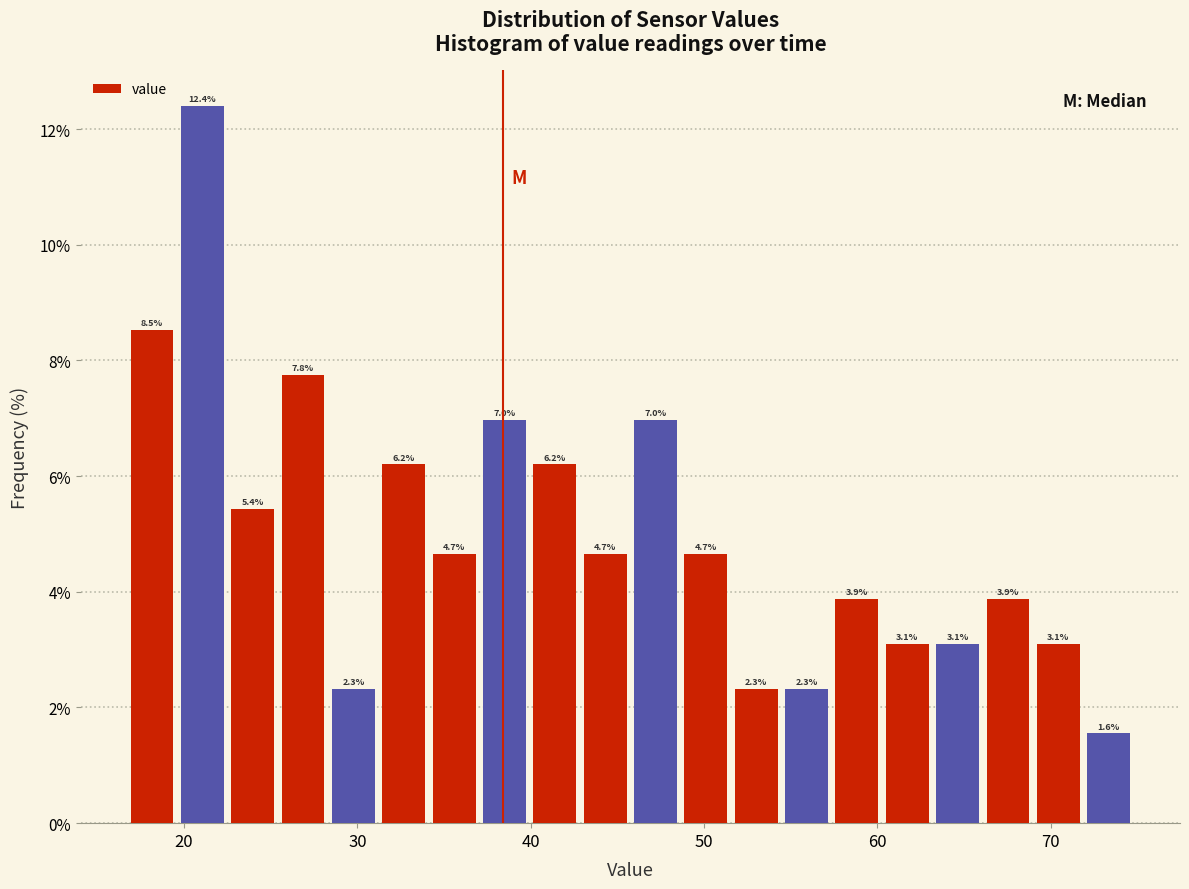

Read against the x-axis, roughly where is the centre of the tallest bar?

21